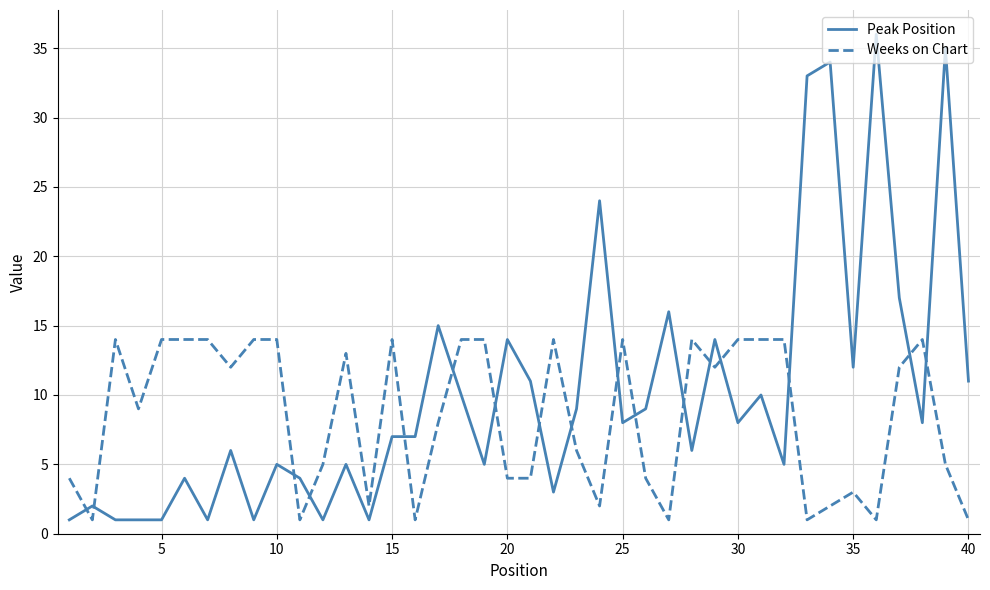

Reading left to right, extract all data points from this chart.

Peak Position: 1	2	1	1	1	4	1	6	1	5	4	1	5	1	7	7	15	10	5	14	11	3	9	24	8	9	16	6	14	8	10	5	33	34	12	36	17	8	35	11
Weeks on Chart: 4	1	14	9	14	14	14	12	14	14	1	5	13	2	14	1	8	14	14	4	4	14	6	2	14	4	1	14	12	14	14	14	1	2	3	1	12	14	5	1